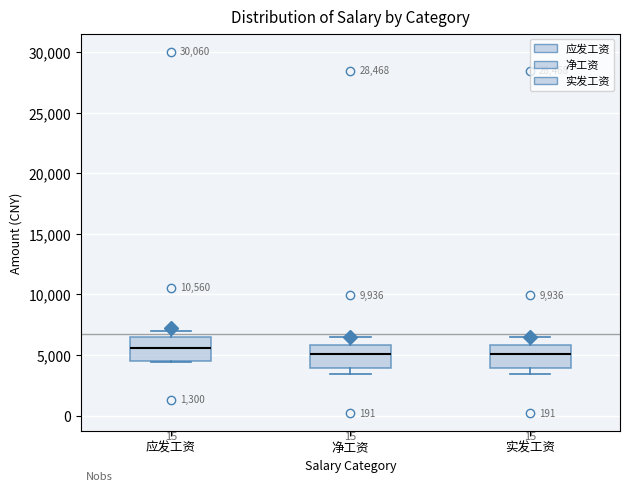

Reading left to right, transcribe this box plot: for each box, give where its median line is, the range the box spans, and where its two whiskers end, as read against the y-axis. The values are not printed on the chart, so give them approximately, as read against the axis.

应发工资: median 5500, box 4500 to 6500, whiskers 4500 to 7000
净工资: median 5000, box 4000 to 6000, whiskers 3500 to 6500
实发工资: median 5000, box 4000 to 6000, whiskers 3500 to 6500